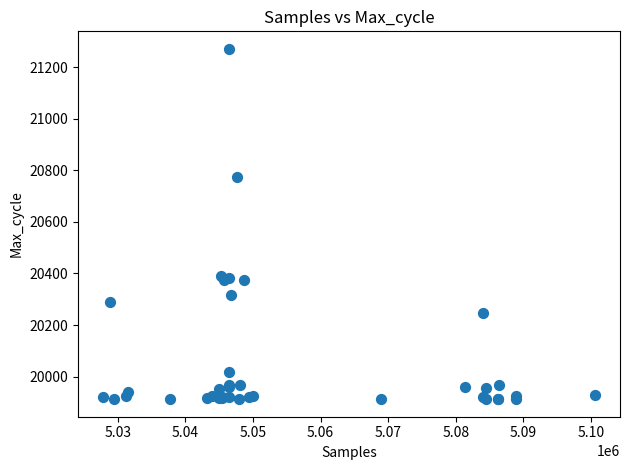

What Y value in the scatter plot is closest to 20592?

20773